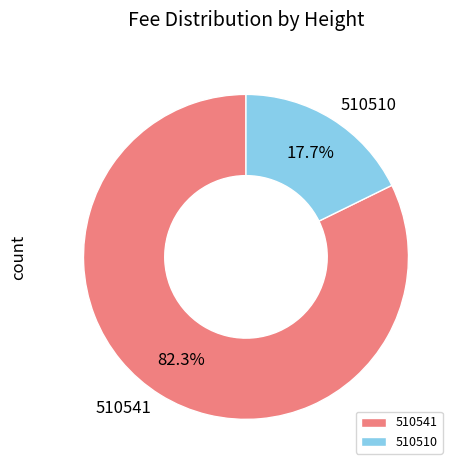

Which category has the smallest portion of the pie?

510510